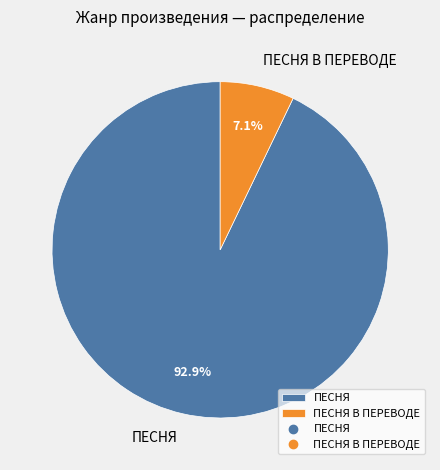

How many segments does this pie chart have?

2